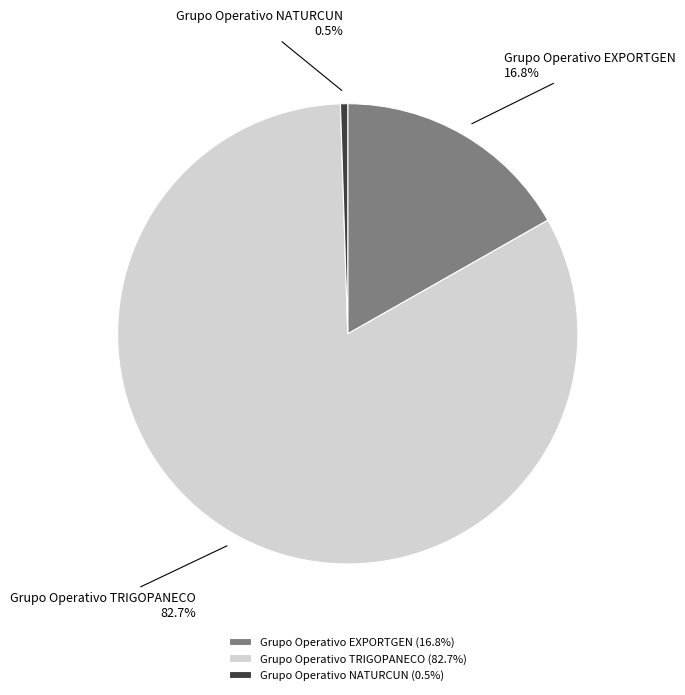

Count the number of slices in the pie.

3